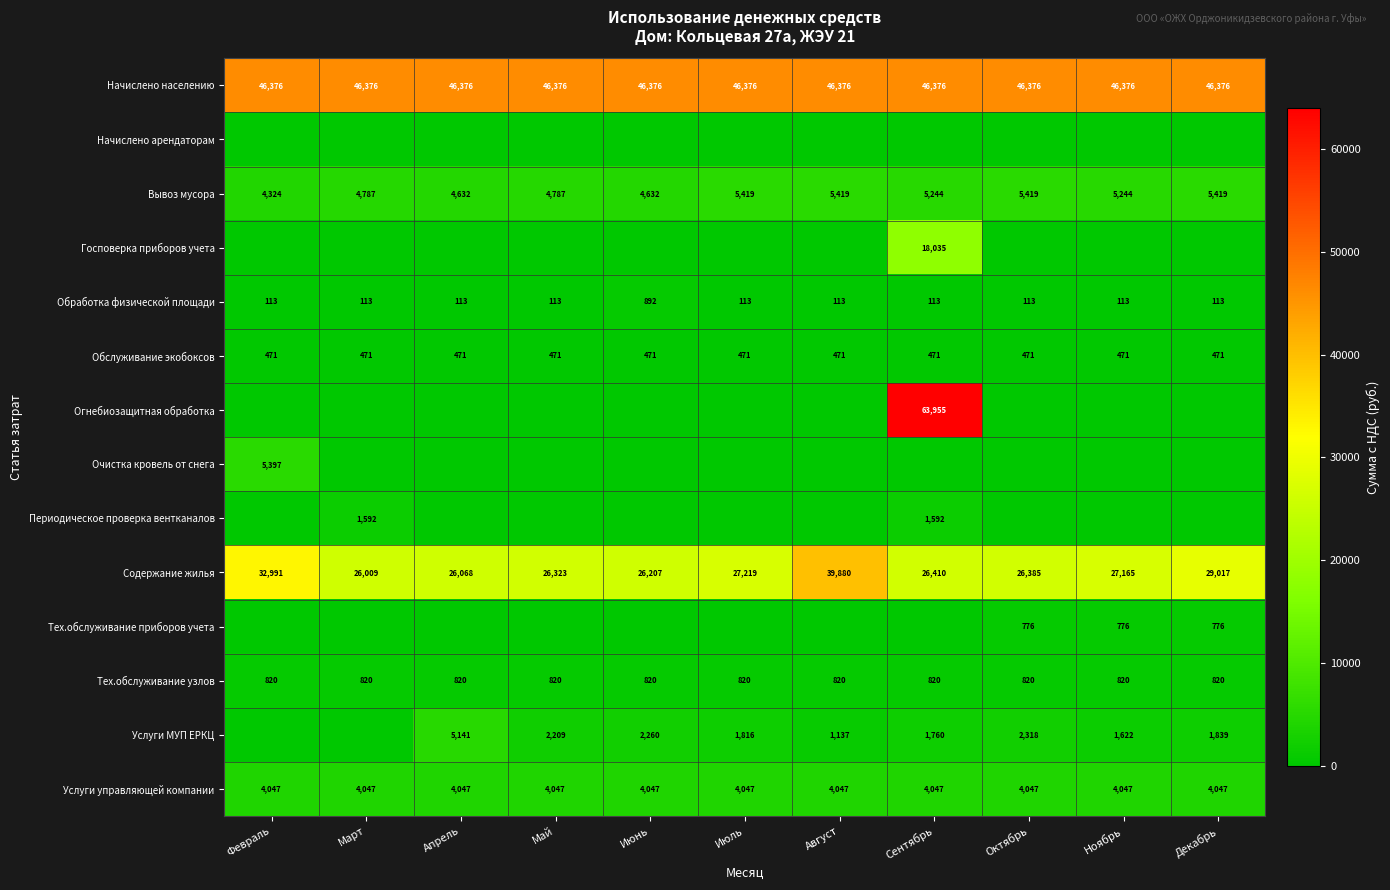

Which category has the lowest value across all series?

Февраль